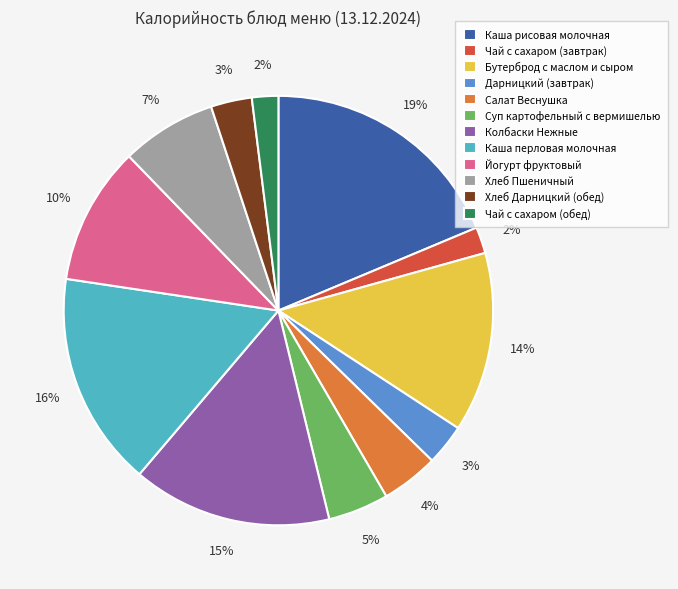

Combined, do Дарницкий (завтрак) and Каша перловая молочная account for over 50%?

No